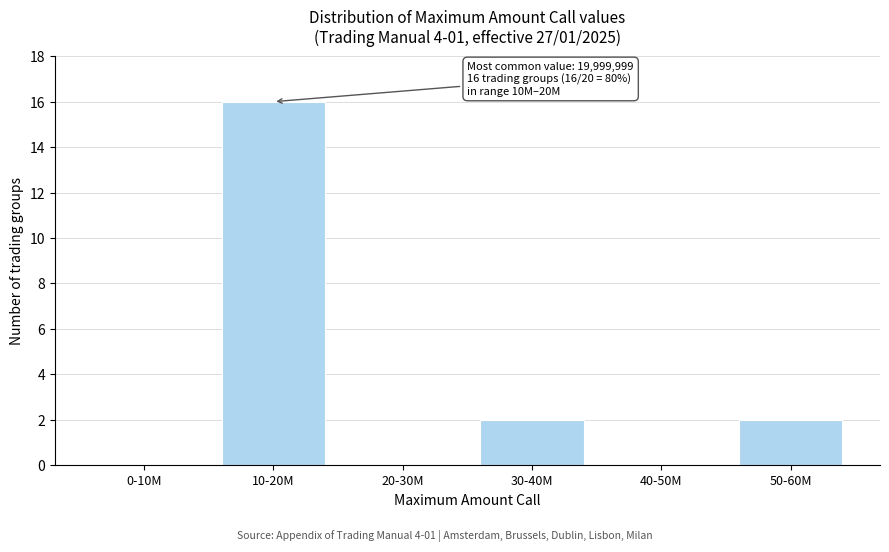

Reading left to right, transcribe all the data shown in this chart.

0-10M=0	10-20M=16	20-30M=0	30-40M=2	40-50M=0	50-60M=2